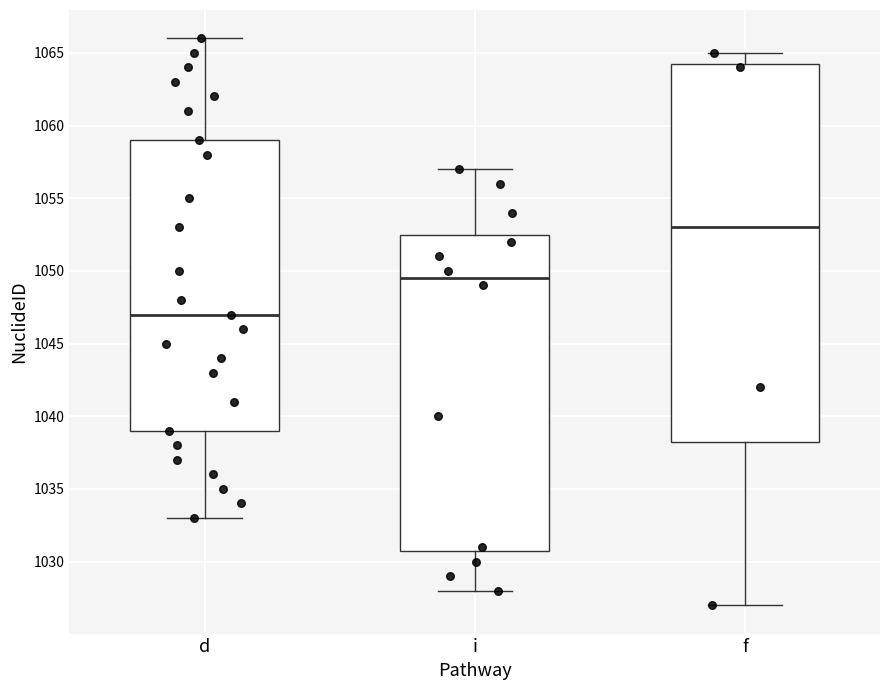

Where does the upper whisker of the box for i end on the y-axis? The values are not printed on the chart, so give them approximately, as read against the axis.

1057.0